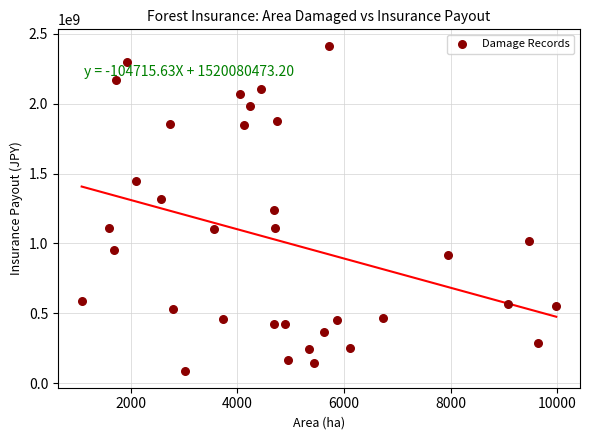

What is the range of Y values (max minus min)?

2333225571